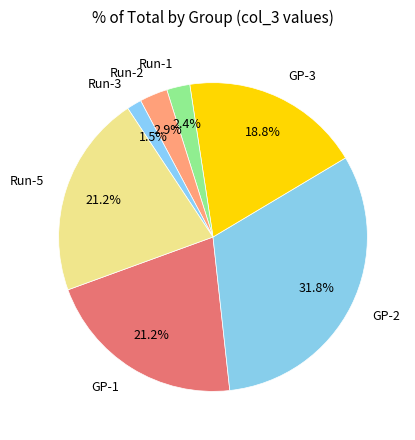

To the nearest percent, what is the combined percentage of Run-1 and GP-2?

34%